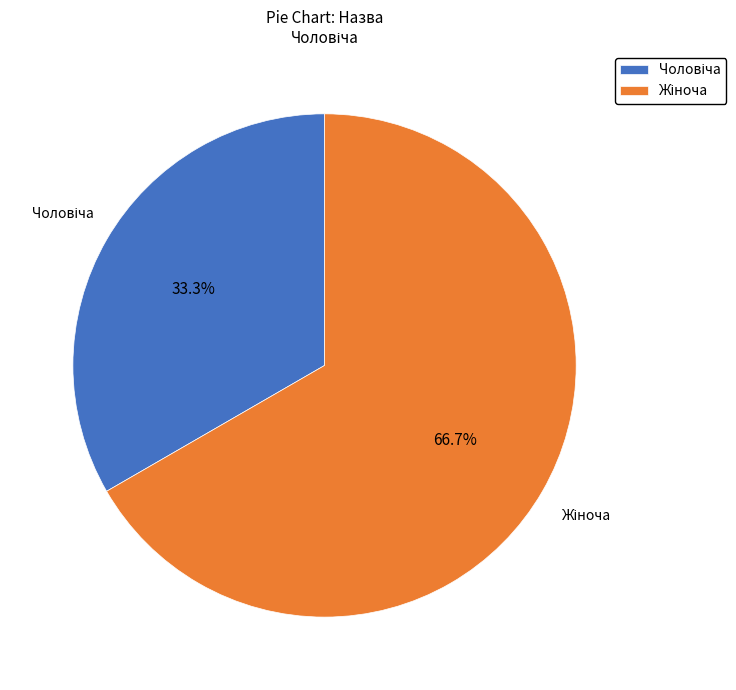

Is there a majority slice in this chart?

Yes